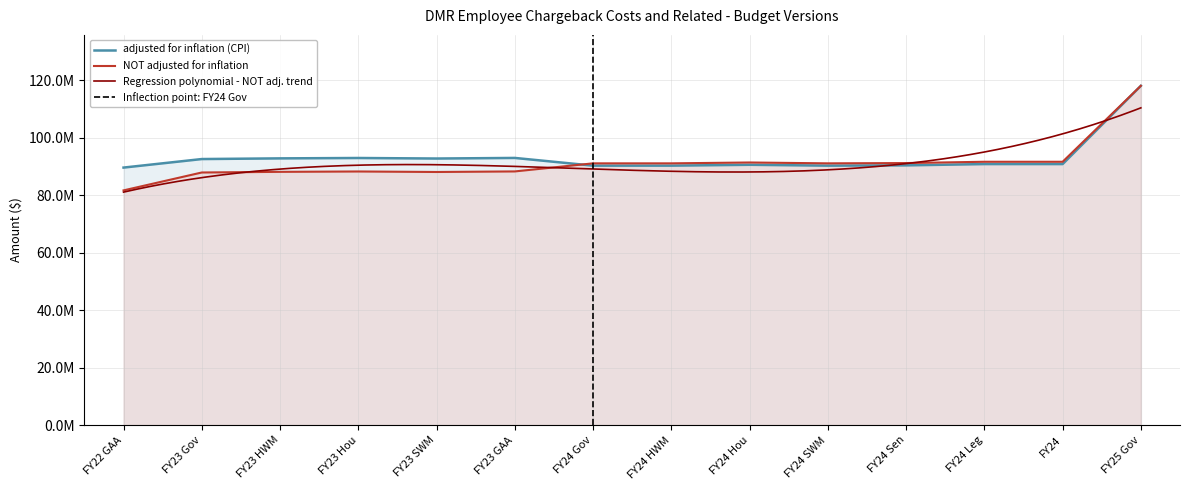

What is the difference between the adjusted for inflation (CPI) values at FY25 Gov and FY24 Leg?

27220943